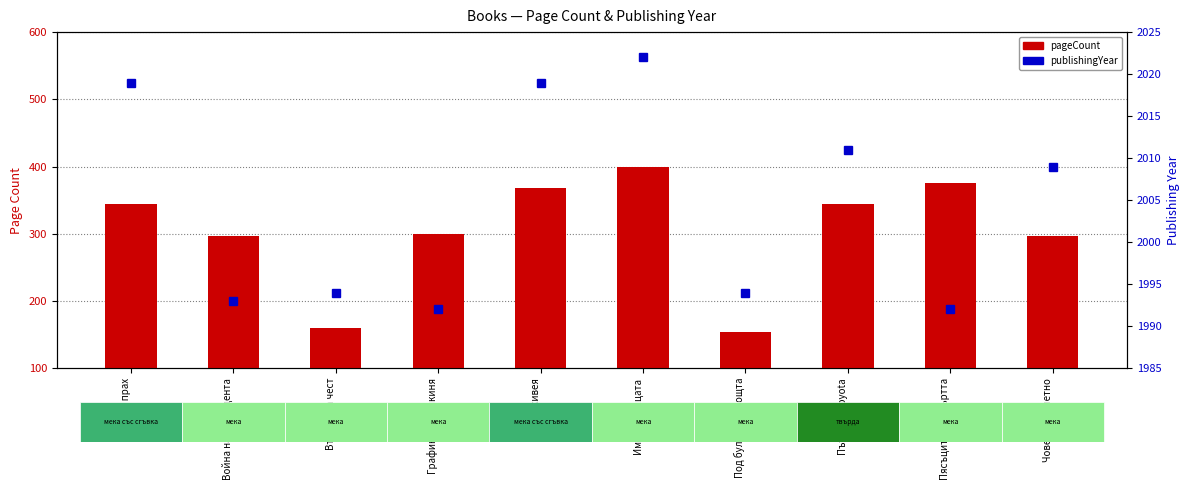

Which category has the lowest value across all series?

Под булото на нощта